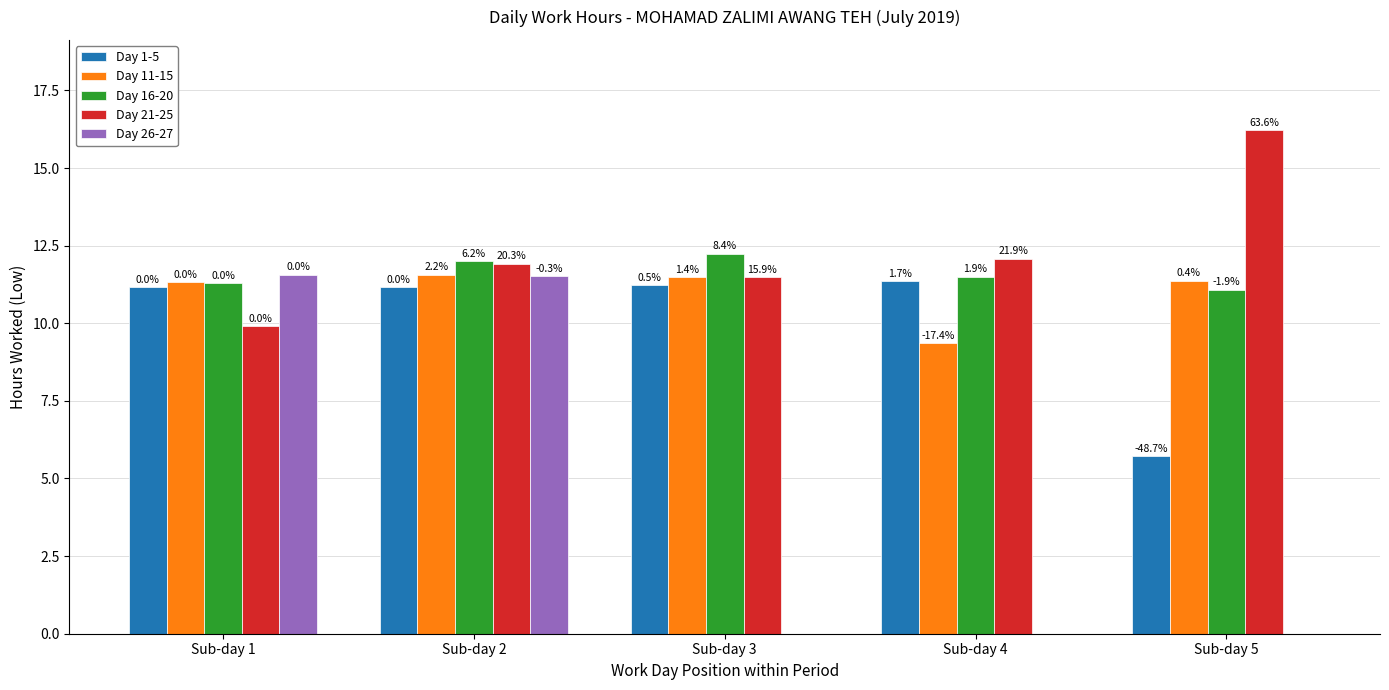

What is the difference between the Day 16-20 values at Sub-day 2 and Sub-day 5?

0.9